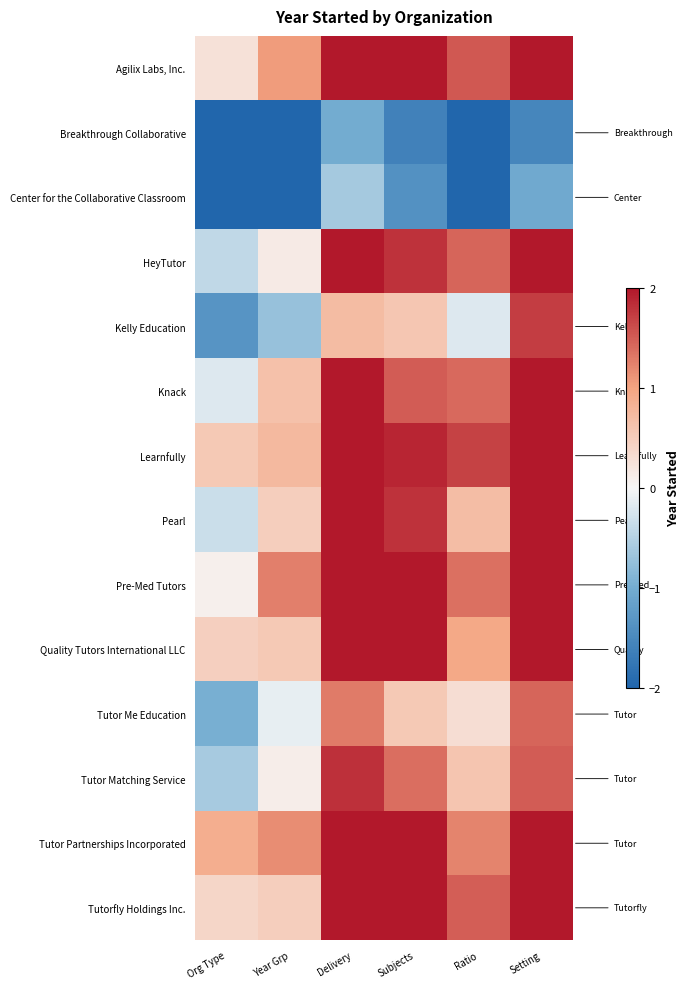

List the series in order of their peak value, highest first.

Agilix Labs, Inc., HeyTutor, Knack, Learnfully, Pearl, Pre-Med Tutors, Quality Tutors International LLC, Tutor Partnerships Incorporated, Tutorfly Holdings Inc., Tutor Matching Service, Kelly Education, Tutor Me Education, Center for the Collaborative Classroom, Breakthrough Collaborative